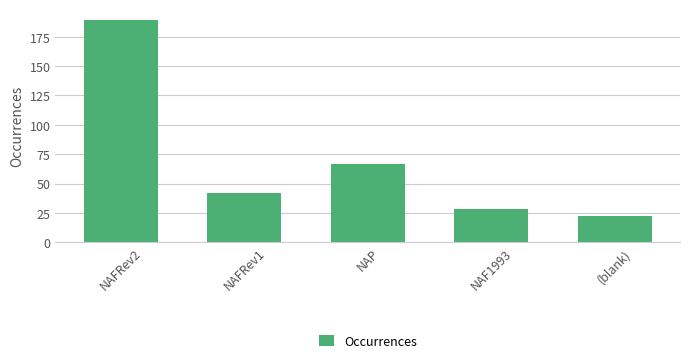

True or false: the data shows 61 at NAFRev1.

False